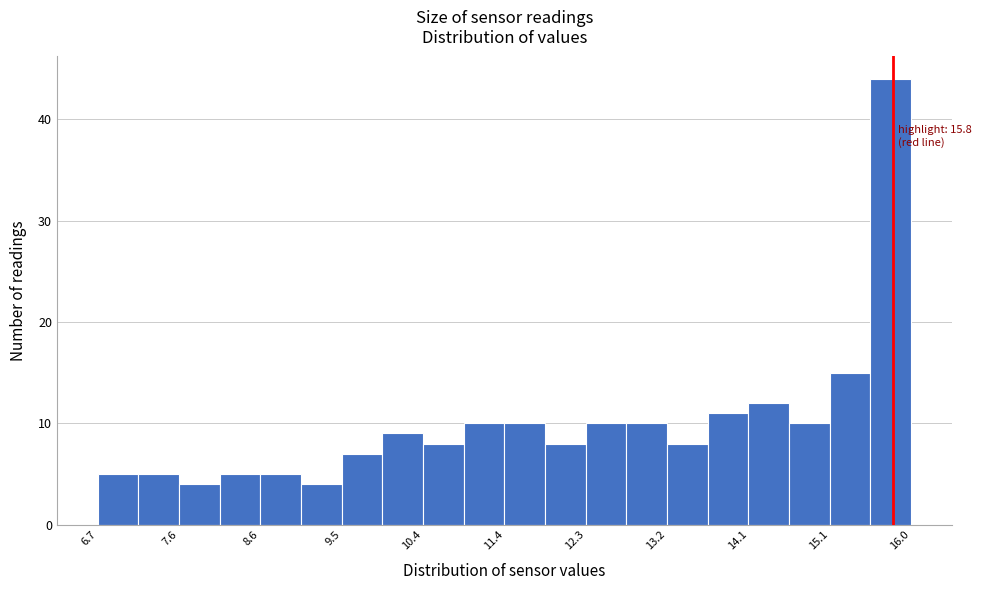

Over which range of the x-axis is the bar tallest?

15.5 to 16.0